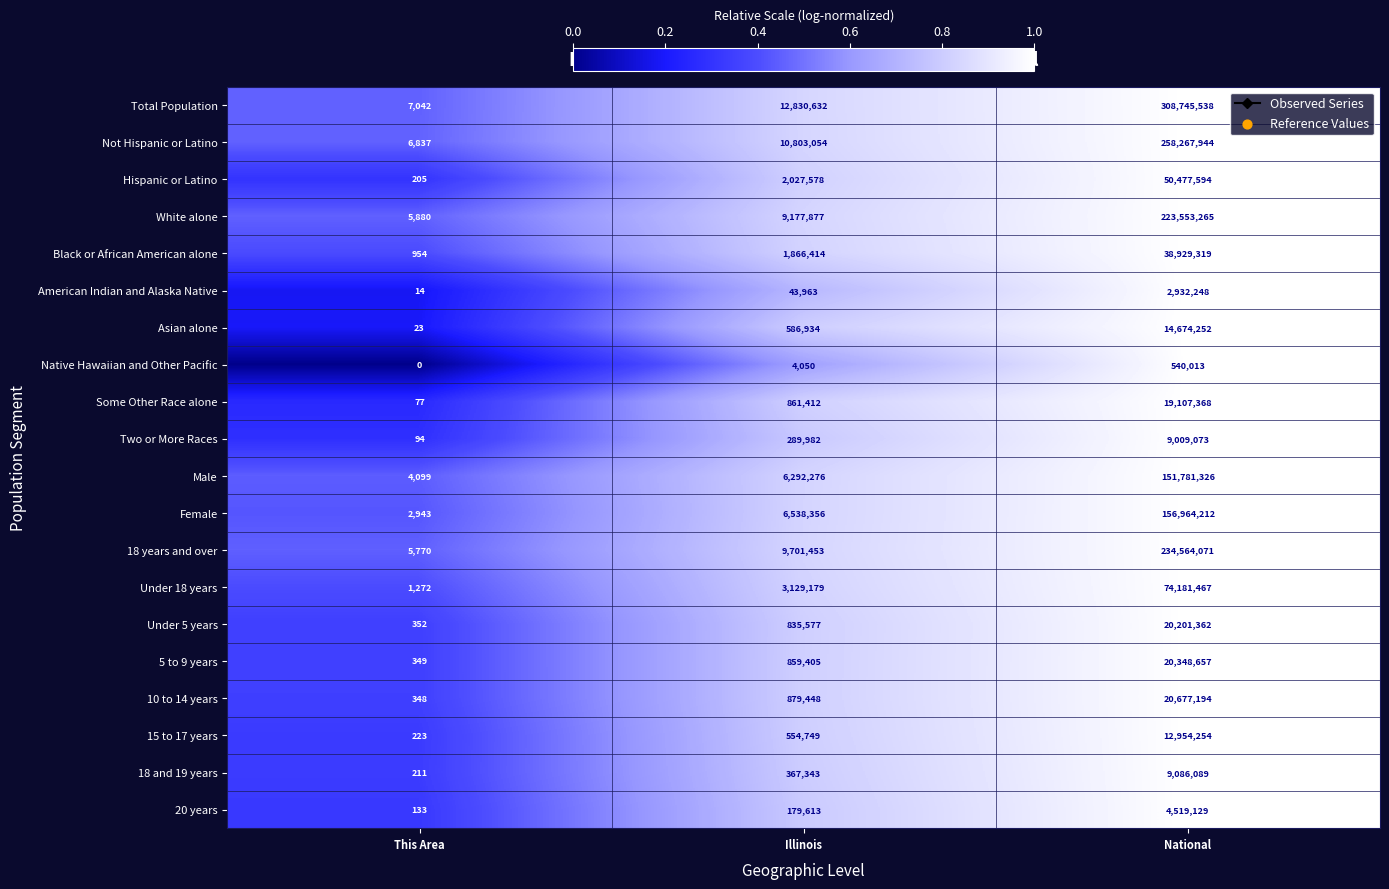

List the series in order of their peak value, highest first.

Total Population, Not Hispanic or Latino, 18 years and over, White alone, Female, Male, Under 18 years, Hispanic or Latino, Black or African American alone, 10 to 14 years, 5 to 9 years, Under 5 years, Some Other Race alone, Asian alone, 15 to 17 years, 18 and 19 years, Two or More Races, 20 years, American Indian and Alaska Native, Native Hawaiian and Other Pacific